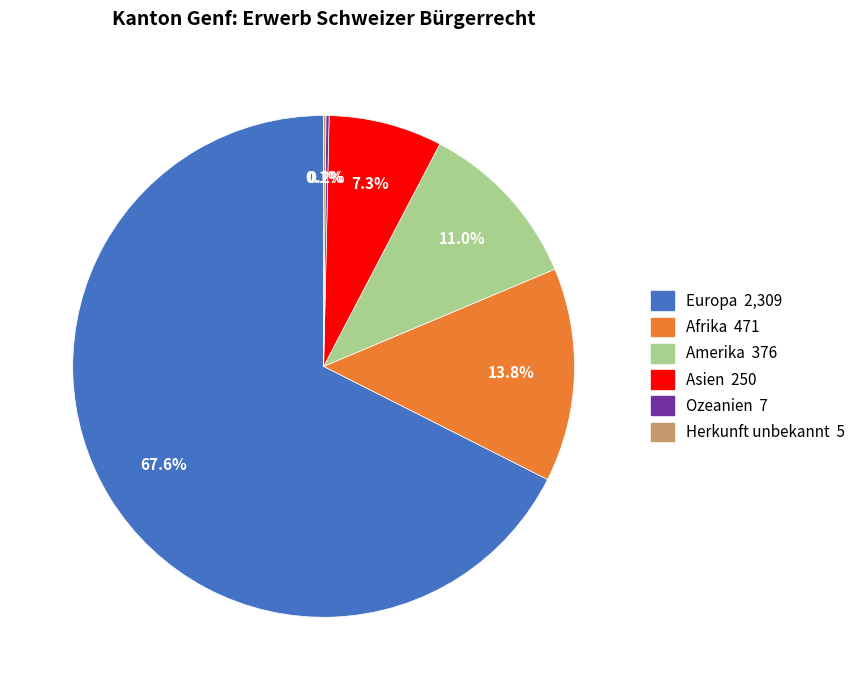

Is Europa the majority of the pie?

Yes